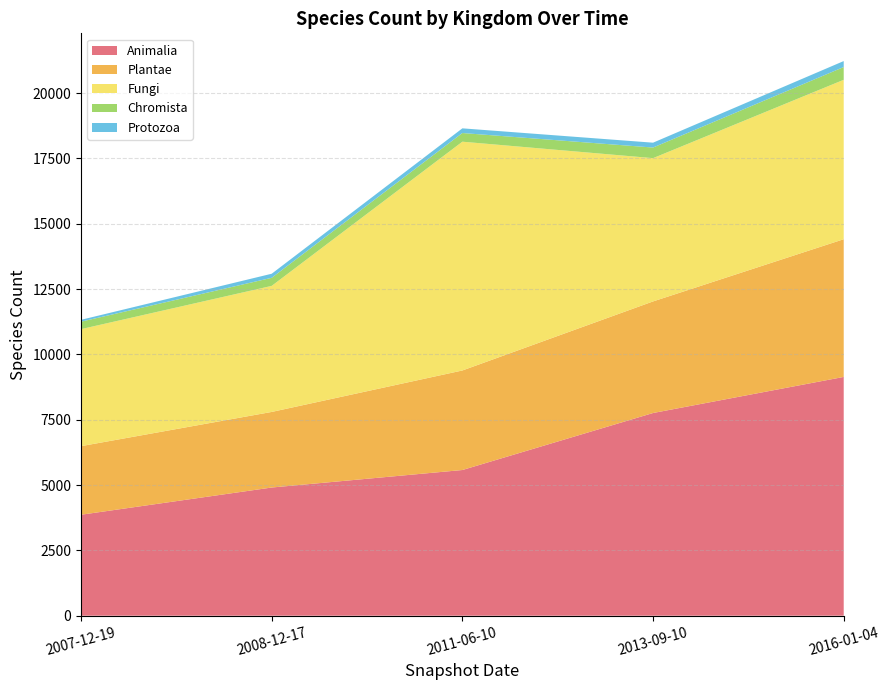

Reading left to right, transcribe all the data shown in this chart.

Animalia: 2007-12-19=3864	2008-12-17=4906	2011-06-10=5576	2013-09-10=7758	2016-01-04=9139
Plantae: 2007-12-19=2625	2008-12-17=2893	2011-06-10=3810	2013-09-10=4271	2016-01-04=5271
Fungi: 2007-12-19=4480	2008-12-17=4825	2011-06-10=8757	2013-09-10=5484	2016-01-04=6102
Chromista: 2007-12-19=285	2008-12-17=309	2011-06-10=332	2013-09-10=406	2016-01-04=489
Protozoa: 2007-12-19=71	2008-12-17=156	2011-06-10=179	2013-09-10=186	2016-01-04=228